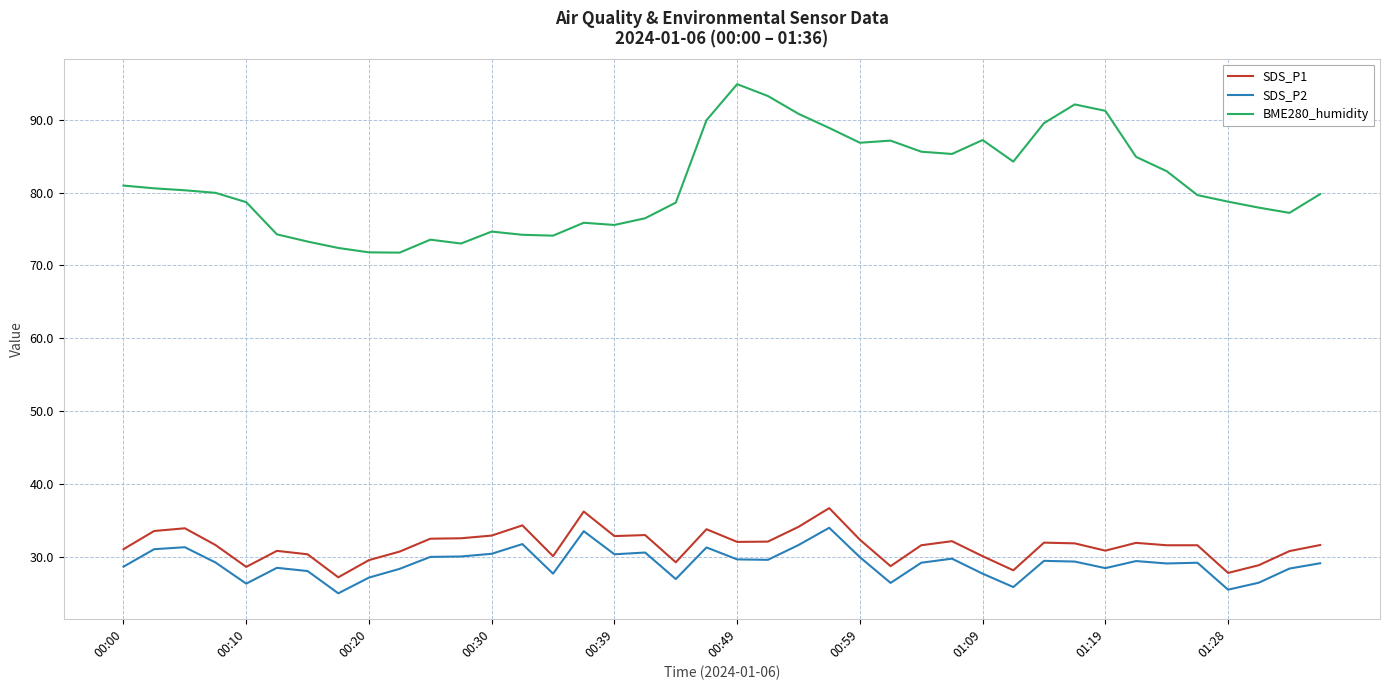

True or false: SDS_P2 and BME280_humidity cross at least once.

False